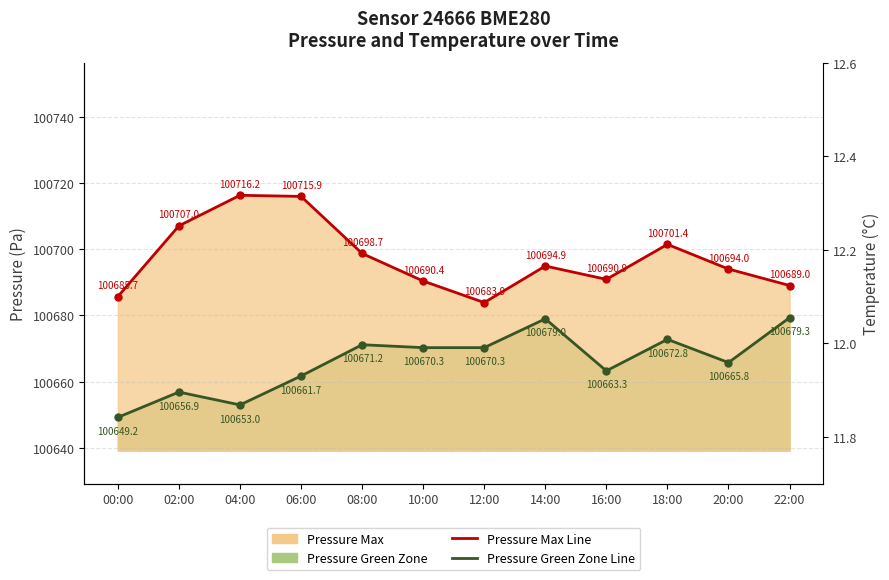

Is it true that Pressure Green Zone Line equals 38405.5 at 06:00?

False